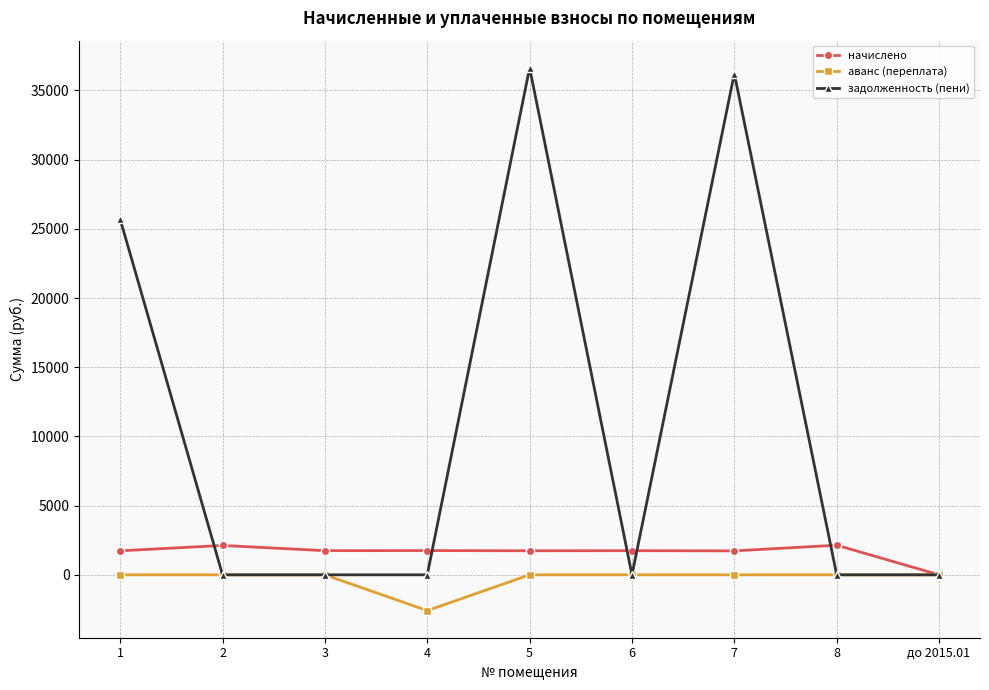

Where do начислено and задолженность (пени) first cross each other?

1 and 2